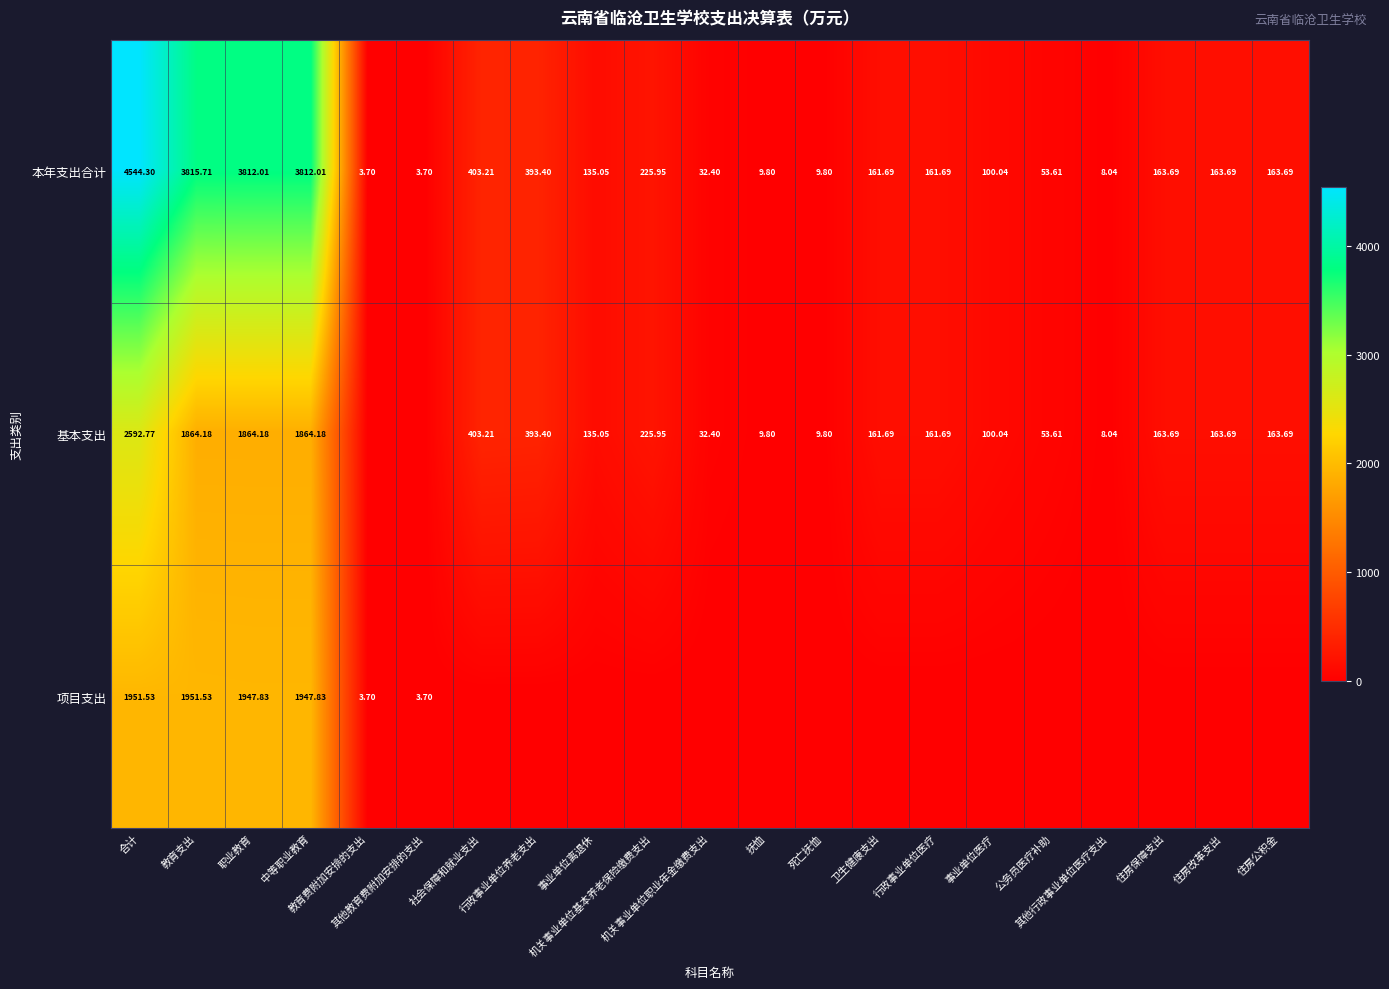

What is the average value of the 基本支出 series?

493.9